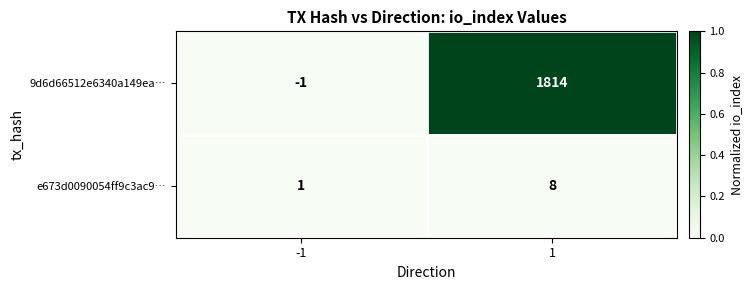

How many categories are shown in the chart?

2